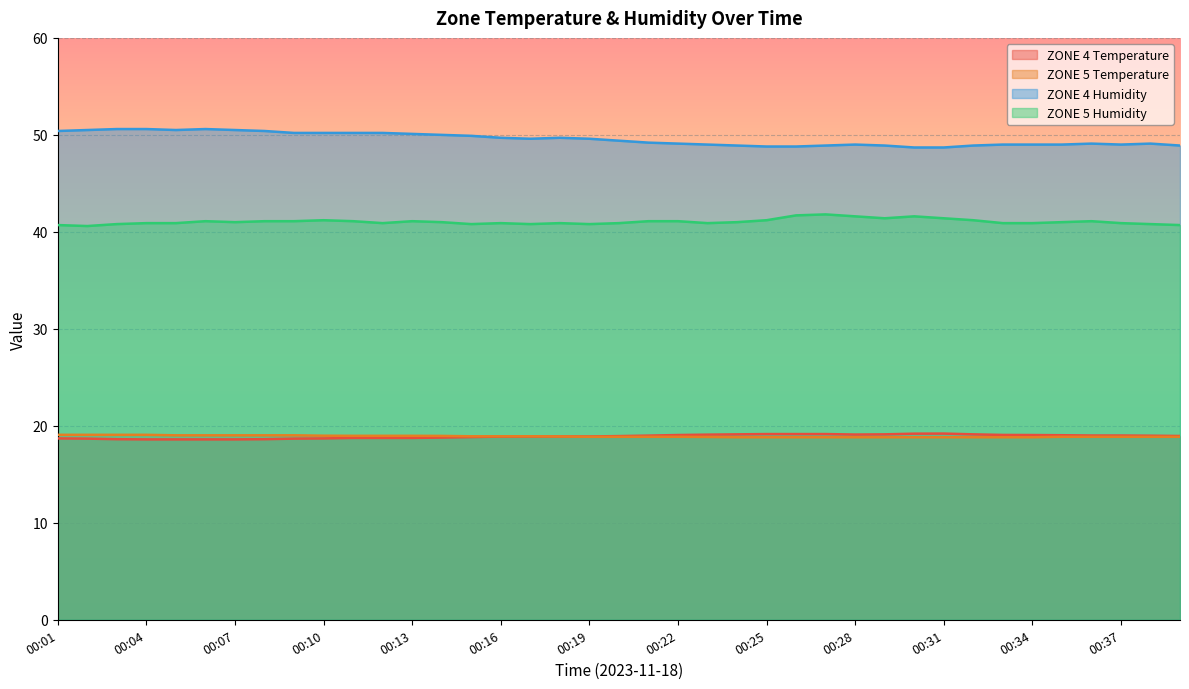

What is the highest value of the ZONE 4 Humidity series?

50.6